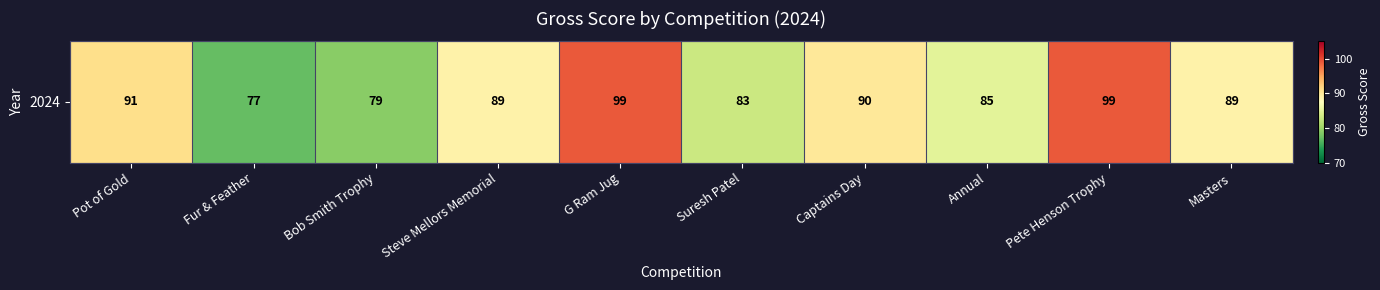

What is the ratio of the value at Pot of Gold to the value at Suresh Patel?

1.1